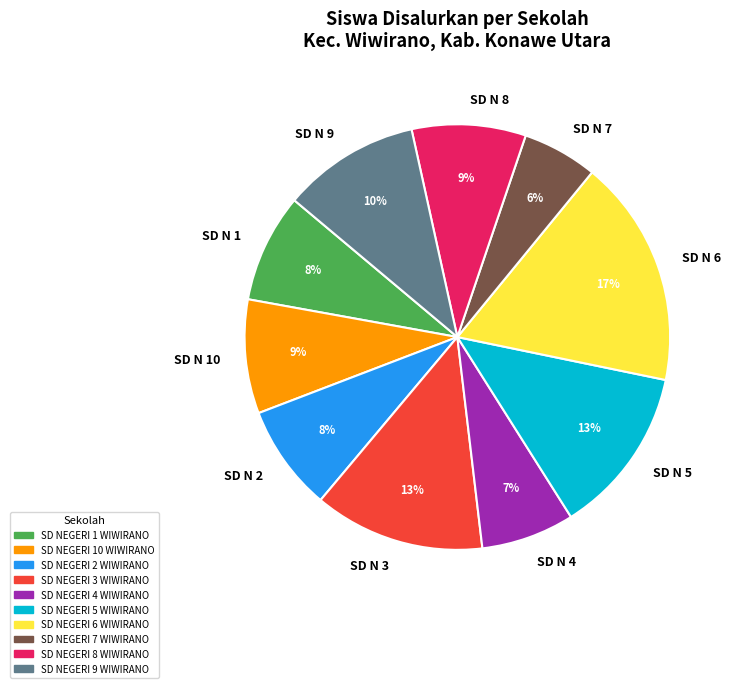

To the nearest percent, what is the average slice percentage?

10%